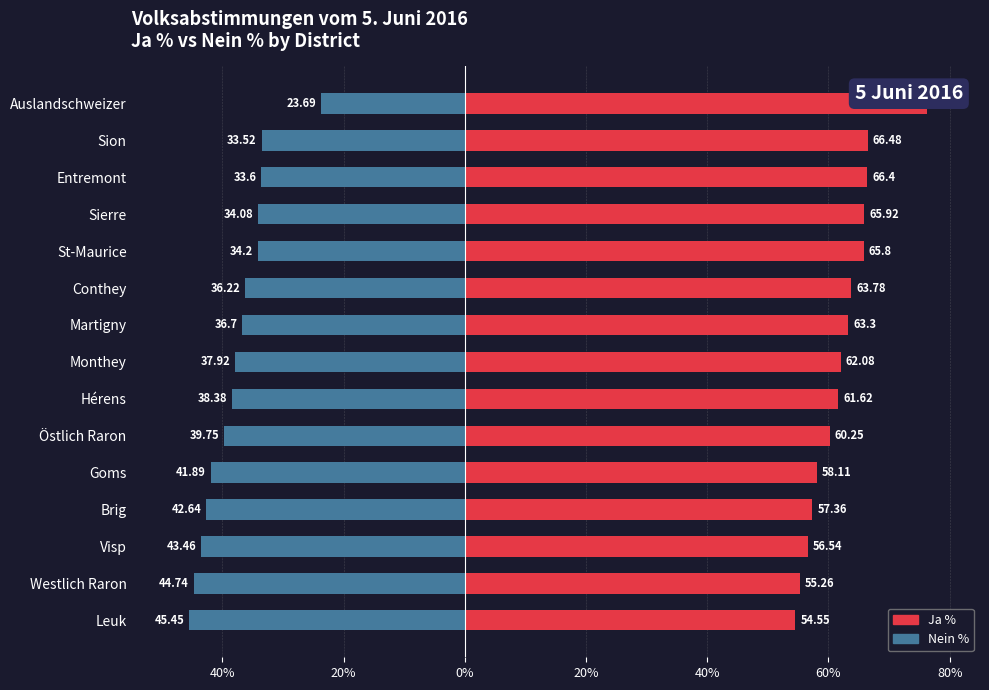

Are the bars grouped side by side (vs. stacked)?

Yes